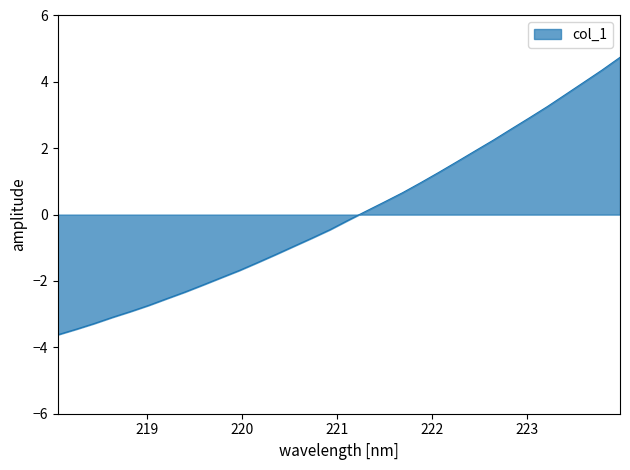

How many categories are shown in the chart?

32